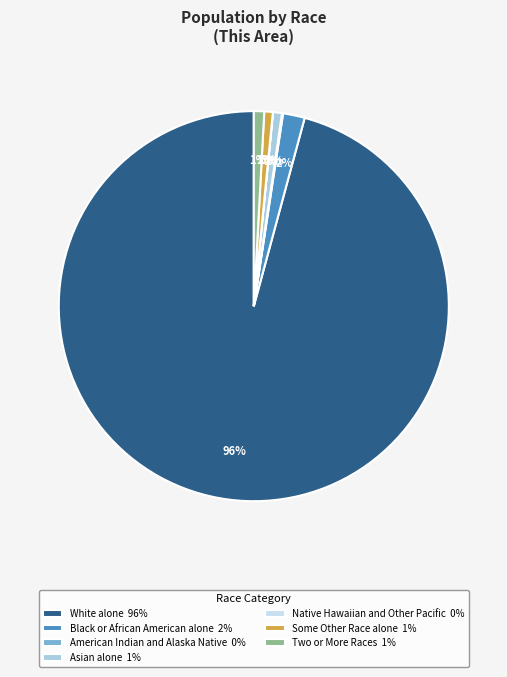

Do Asian alone and Two or More Races together represent more than half of the pie?

No